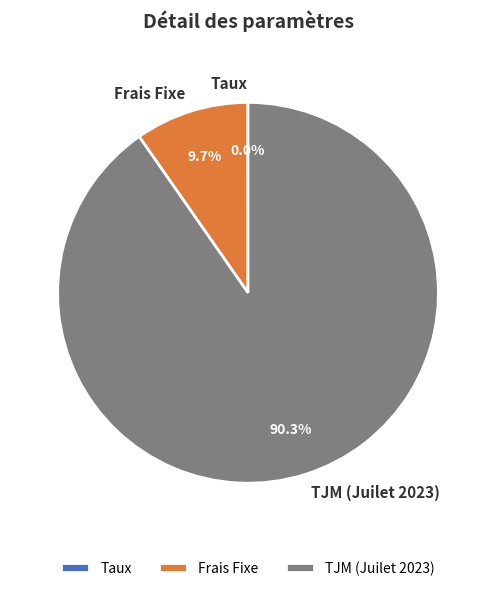

What is the largest slice in the pie chart?

TJM (Juilet 2023)